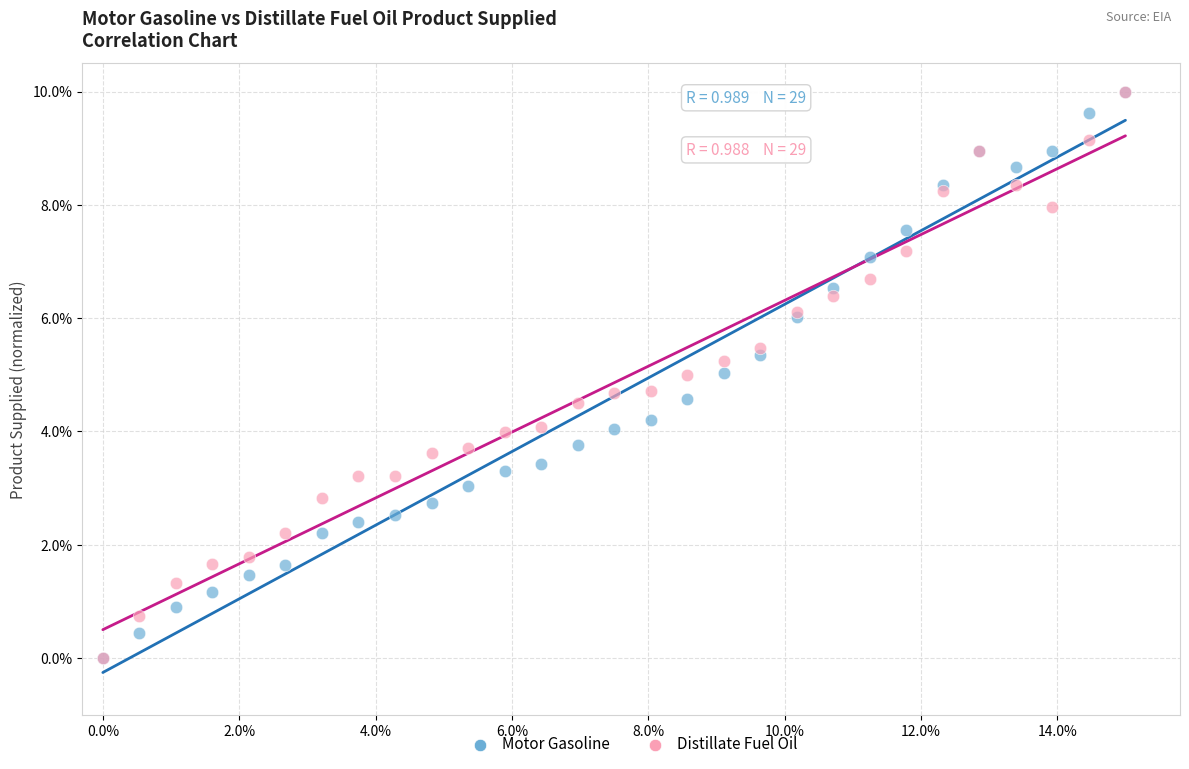

What are all the series names shown in the legend?

Motor Gasoline, Distillate Fuel Oil